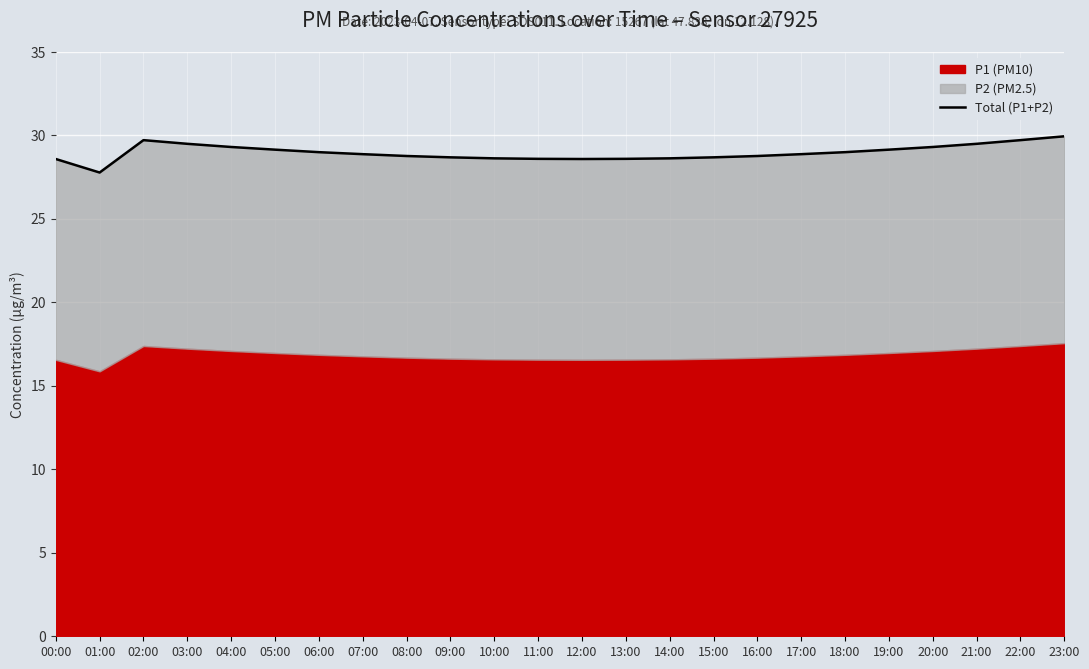

What position from the right is 12:00?

12